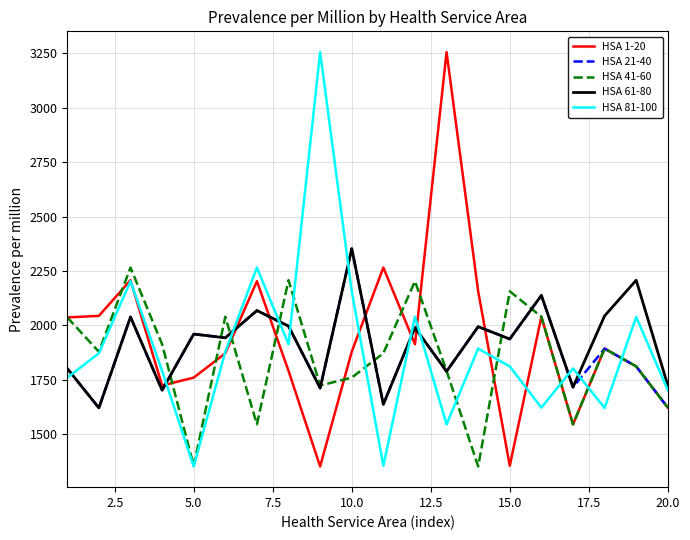

What is the minimum value shown in the chart?

1350.8